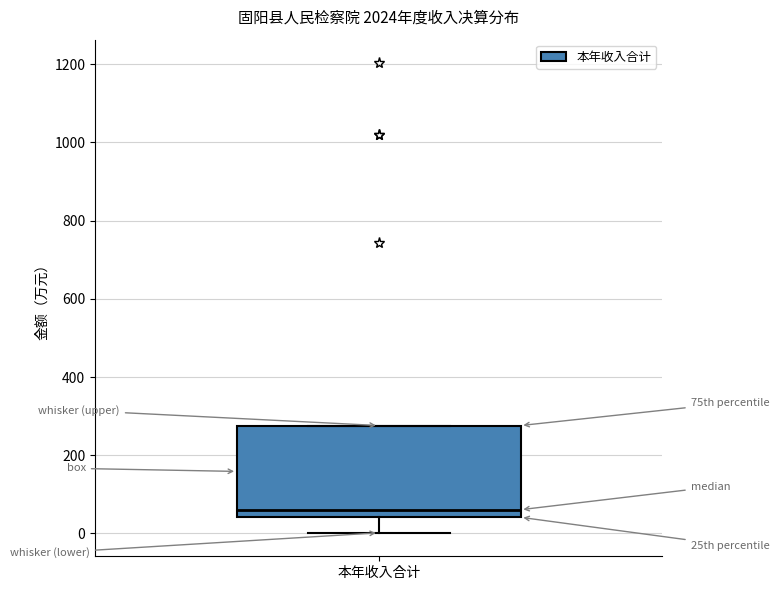

Read this box plot against the y-axis: the position of the median line, the range covered by the box, and the ends of both whiskers. The values are not printed on the chart, so give them approximately, as read against the axis.

median 60, box 40 to 280, whiskers 0 to 280